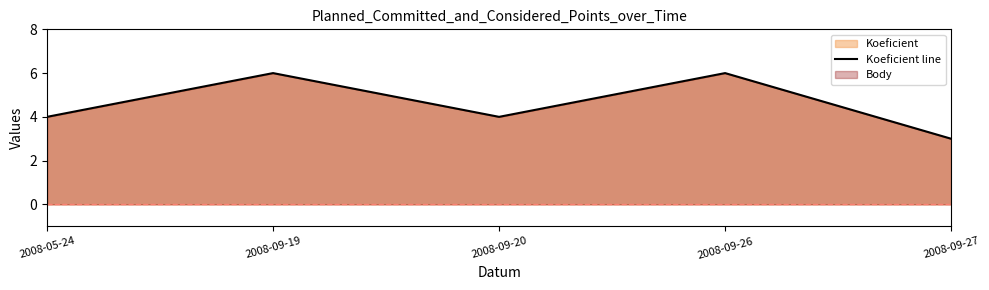

Which label corresponds to the smallest value in the chart?

2008-09-27